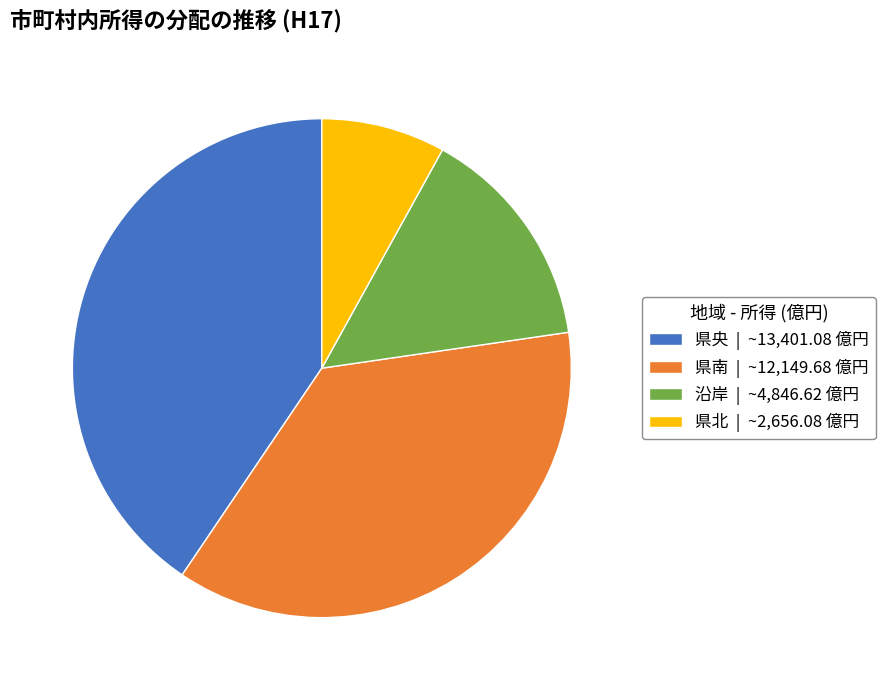

Approximately how many times larger is the value at 県北 | ~2,656.08 億円 compared to 沿岸 | ~4,846.62 億円?

0.5